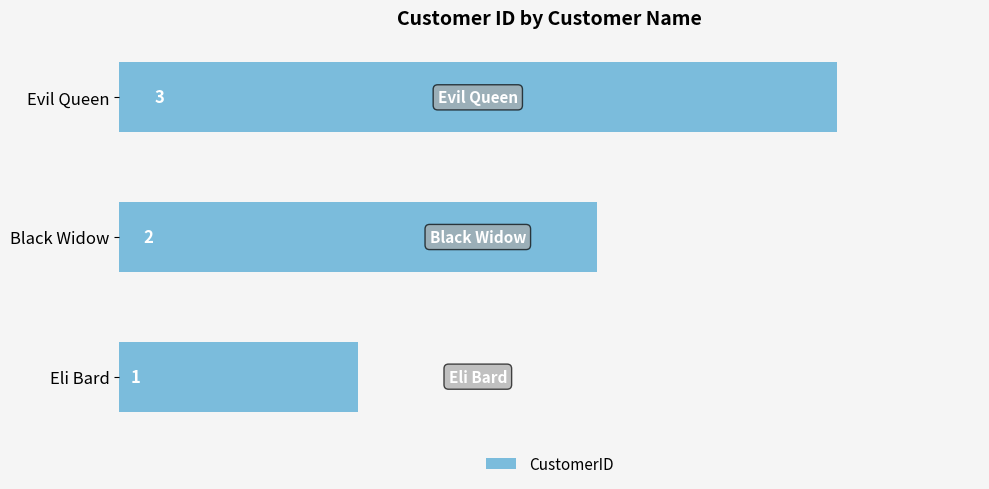

What is the approximate value at Evil Queen?

3